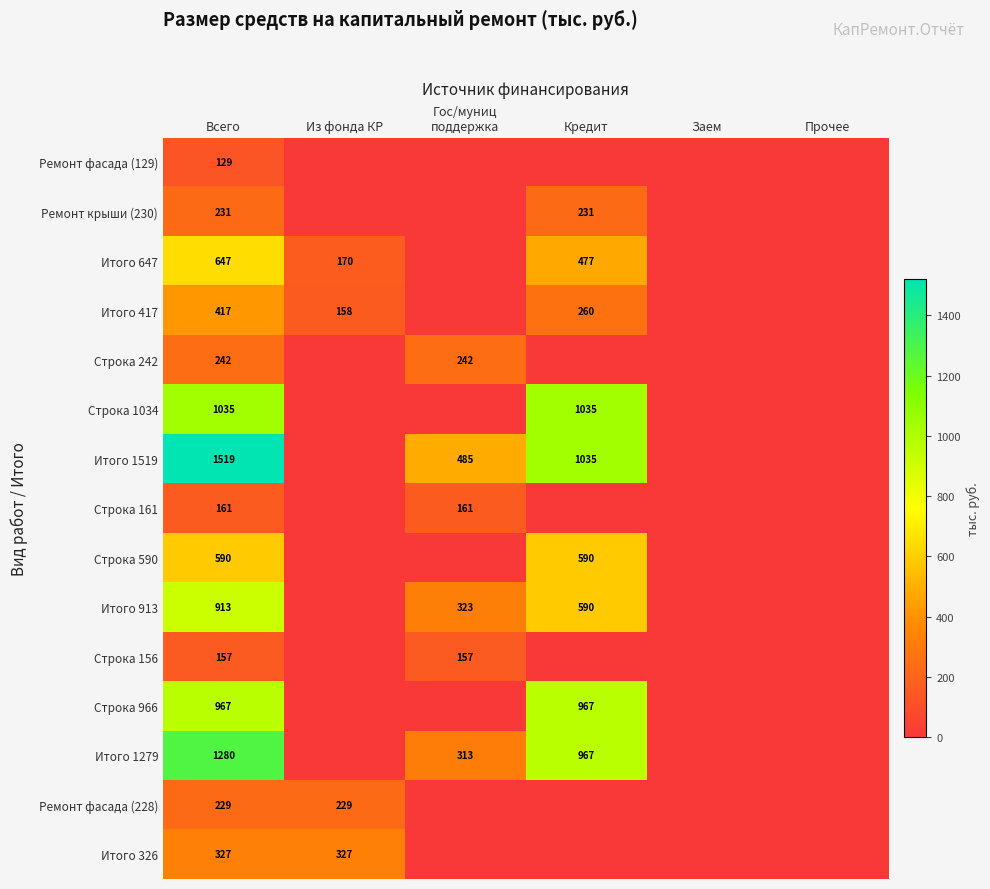

Is it true that Строка 966 equals 242 at Кредит?

False